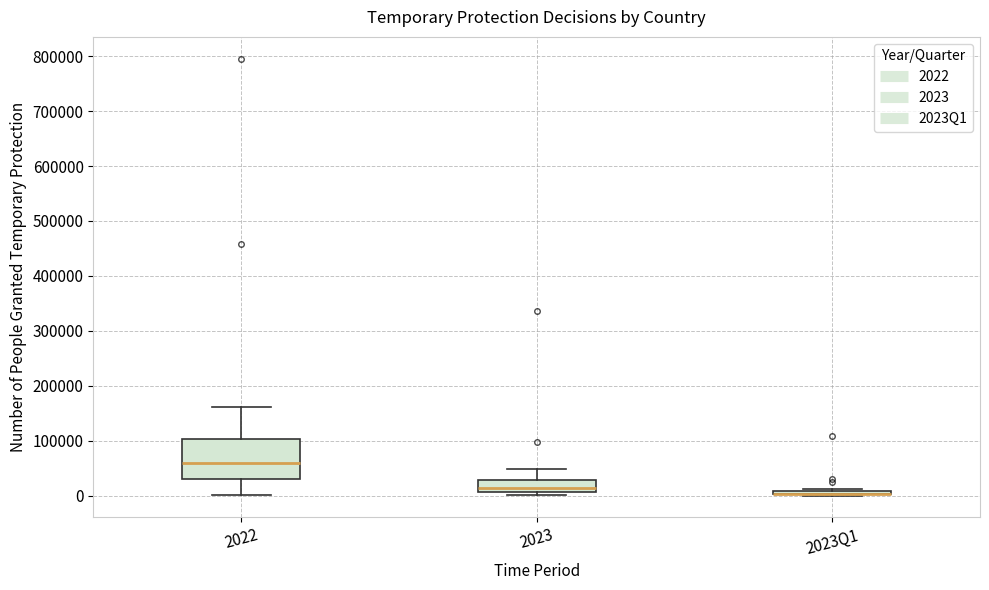

Which box is the tallest, from its lower edge to its upper edge?

2022